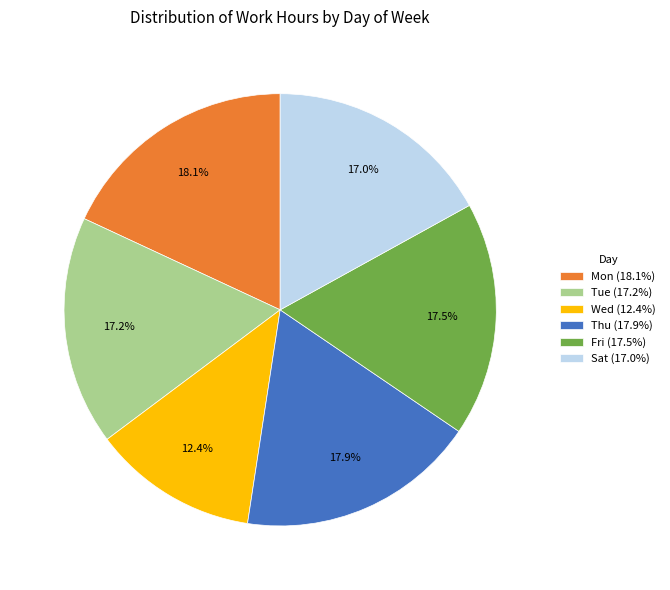

How many segments does this pie chart have?

6